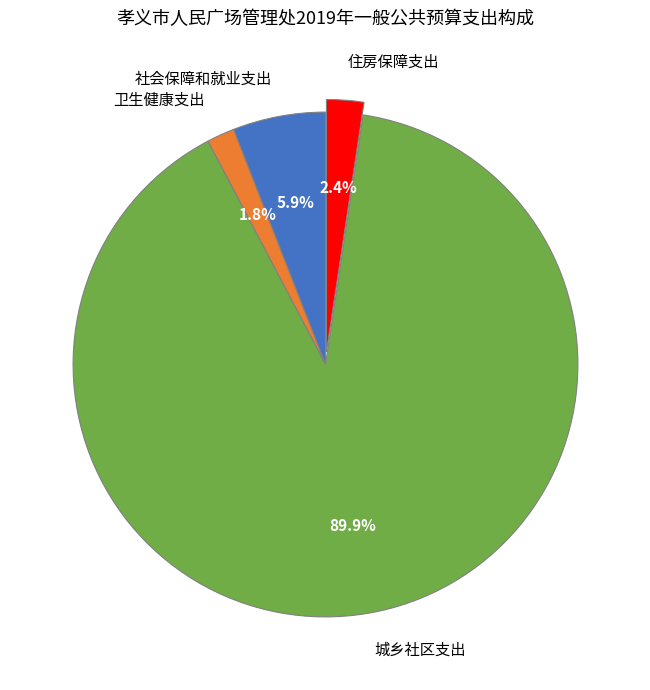

Which slice represents more than half of the pie?

城乡社区支出